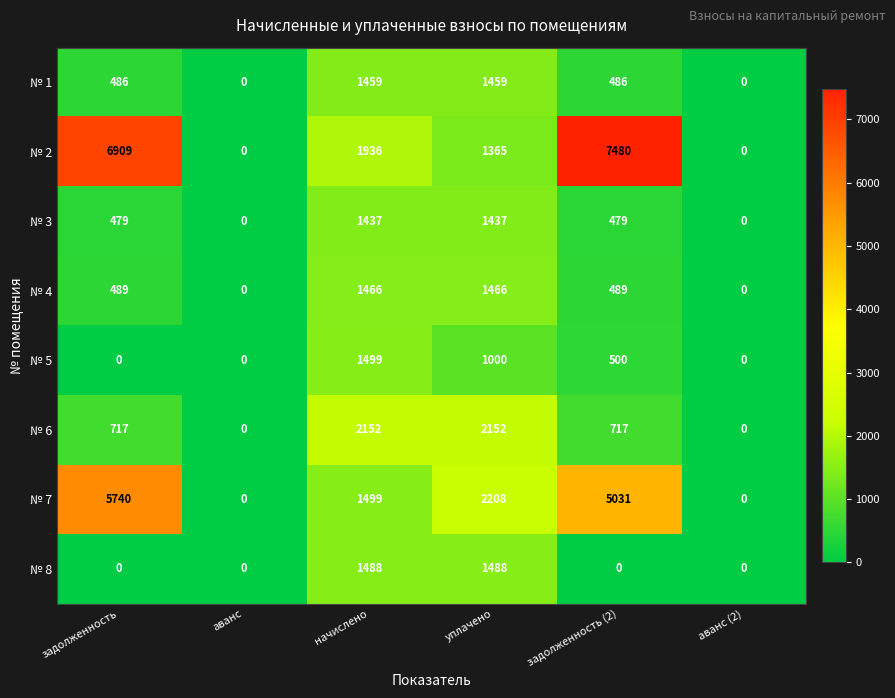

Which series has the widest spread of values?

№ 2